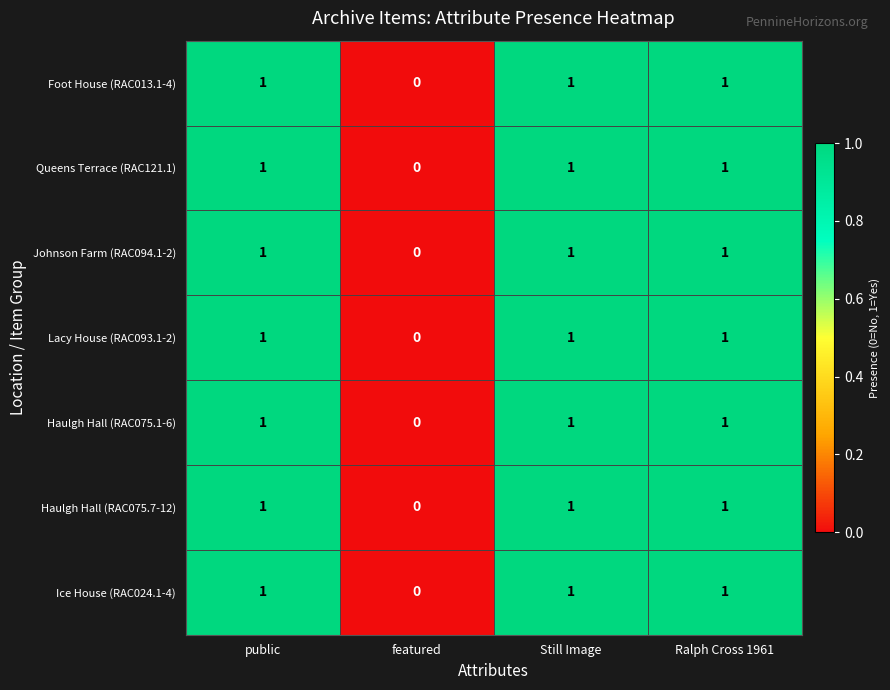

What is the total value across all series at Still Image?

7